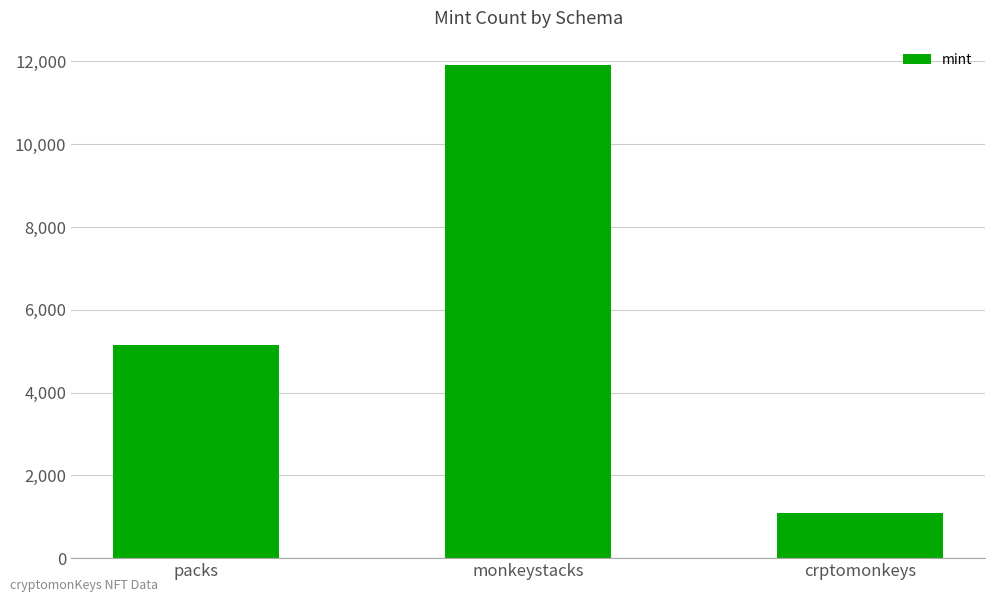

The chart shows a value of 11907 at monkeystacks. True or false?

True